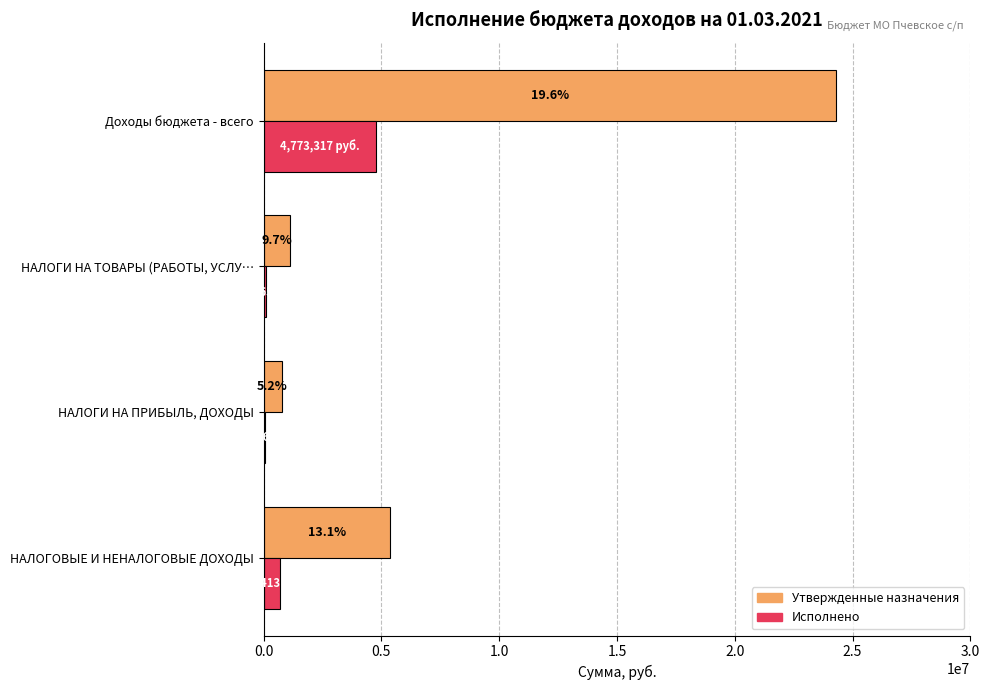

Does the chart contain any negative values?

No